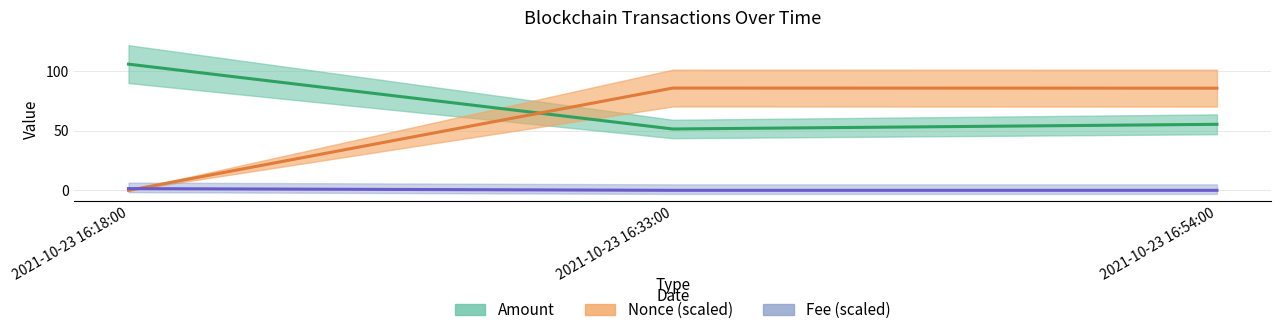

What is the label of the 2nd point from the left?

2021-10-23 16:33:00